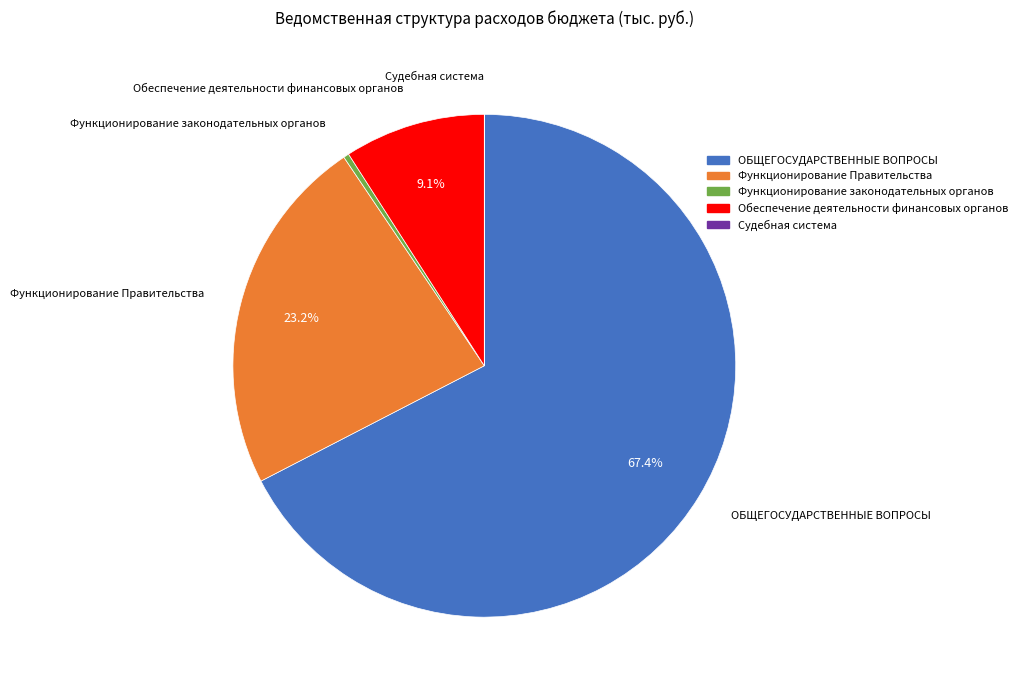

Which has a higher value, Обеспечение деятельности финансовых органов or Функционирование законодательных органов?

Обеспечение деятельности финансовых органов